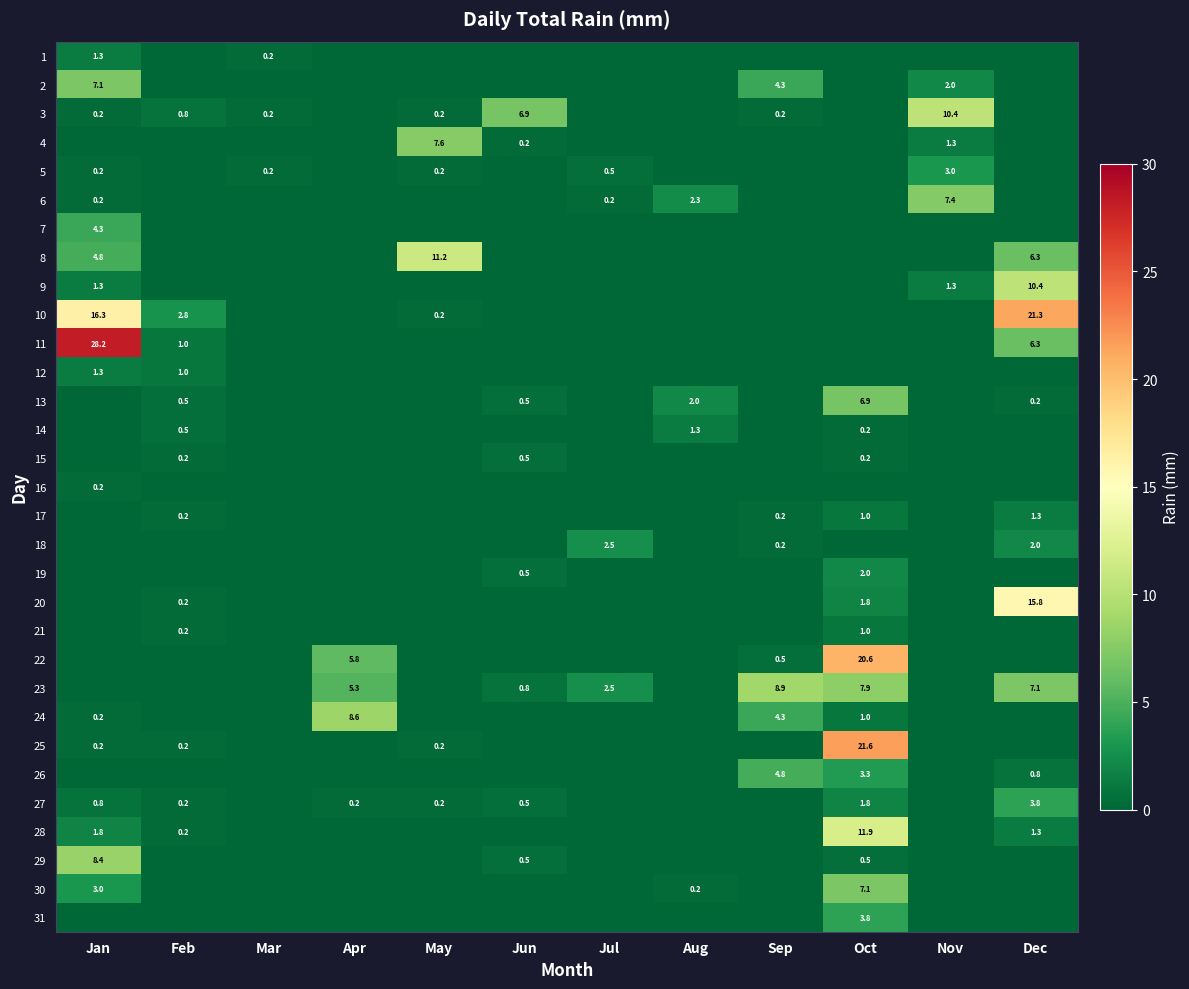

True or false: 16 has a value of -0.1 at May.

False